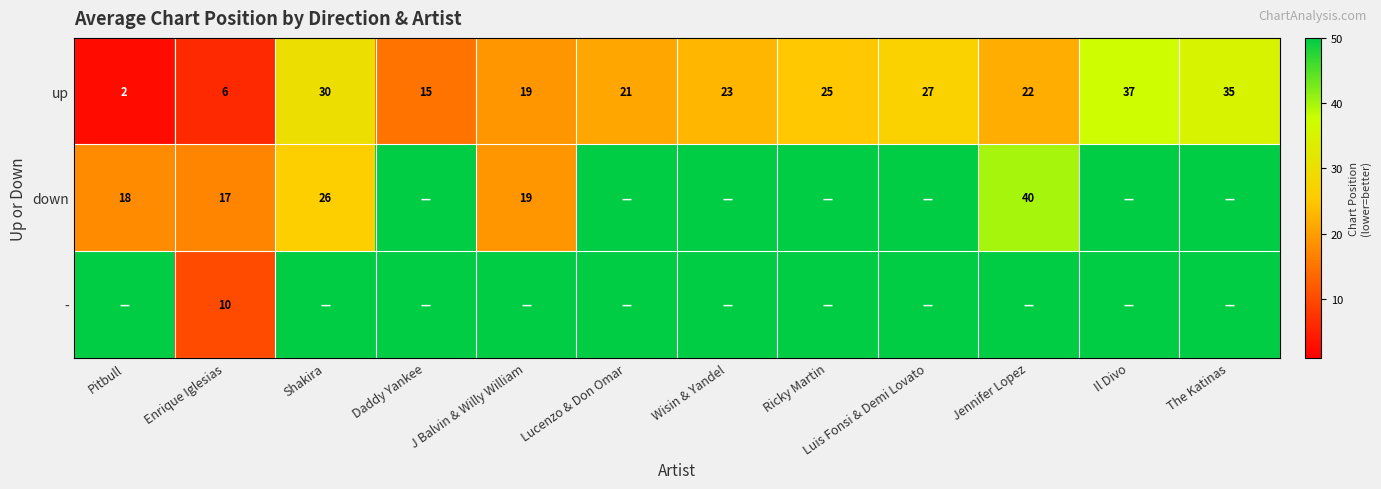

At which label does up reach its peak?

Il Divo